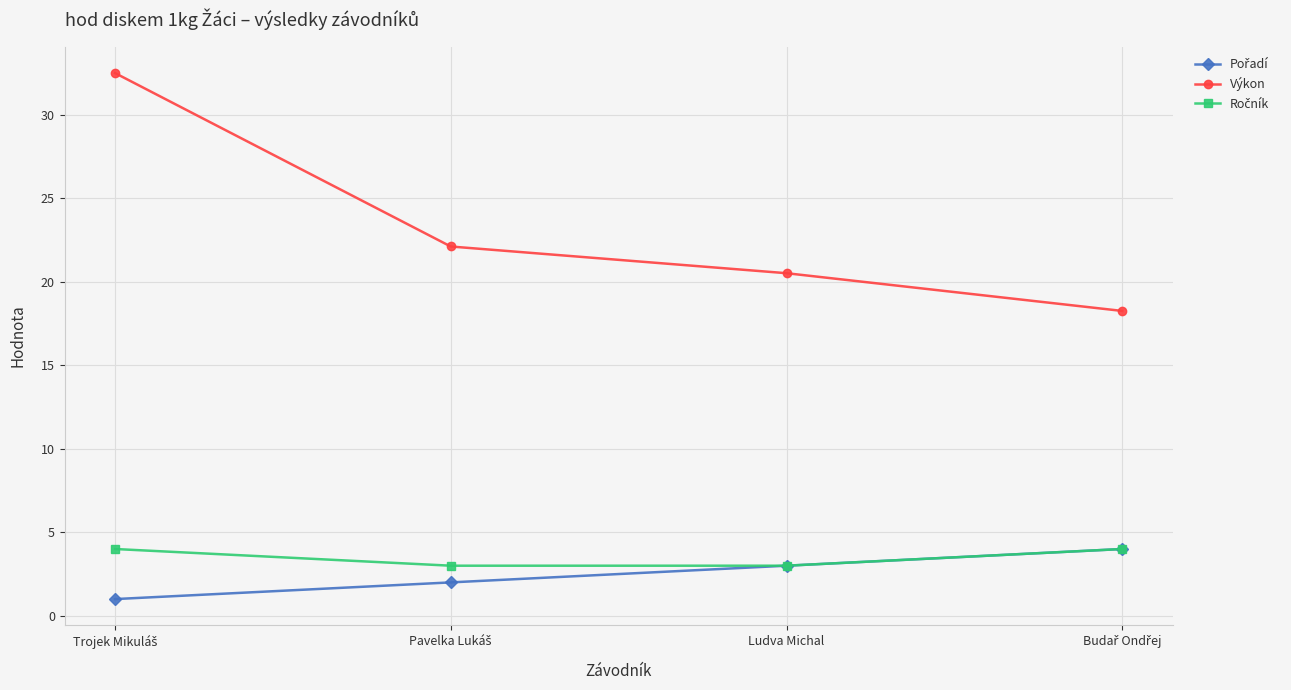

What is the smallest value displayed?

1.0